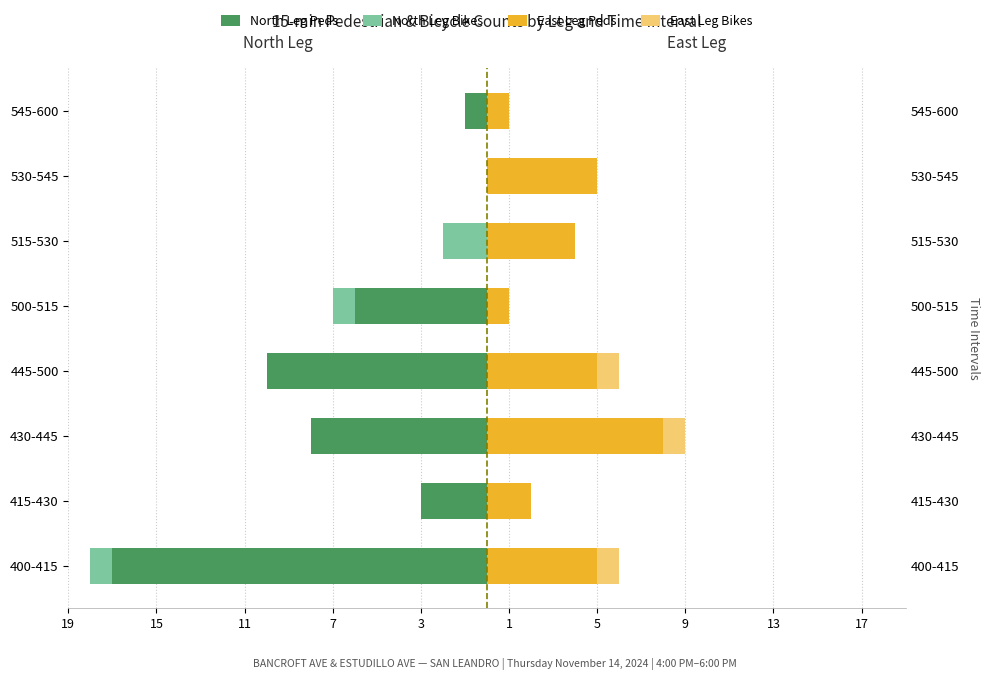

What is the average value of the East Leg Peds series?

4